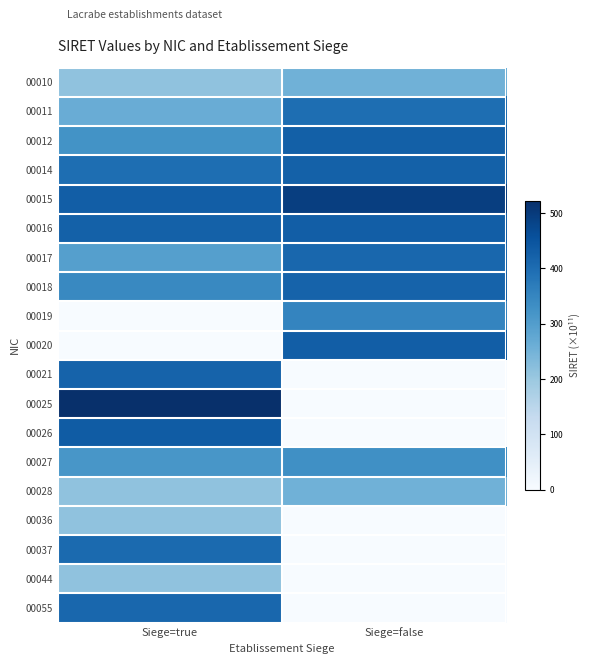

What is the spread (max minus min) of values at Siege=true?

522.4